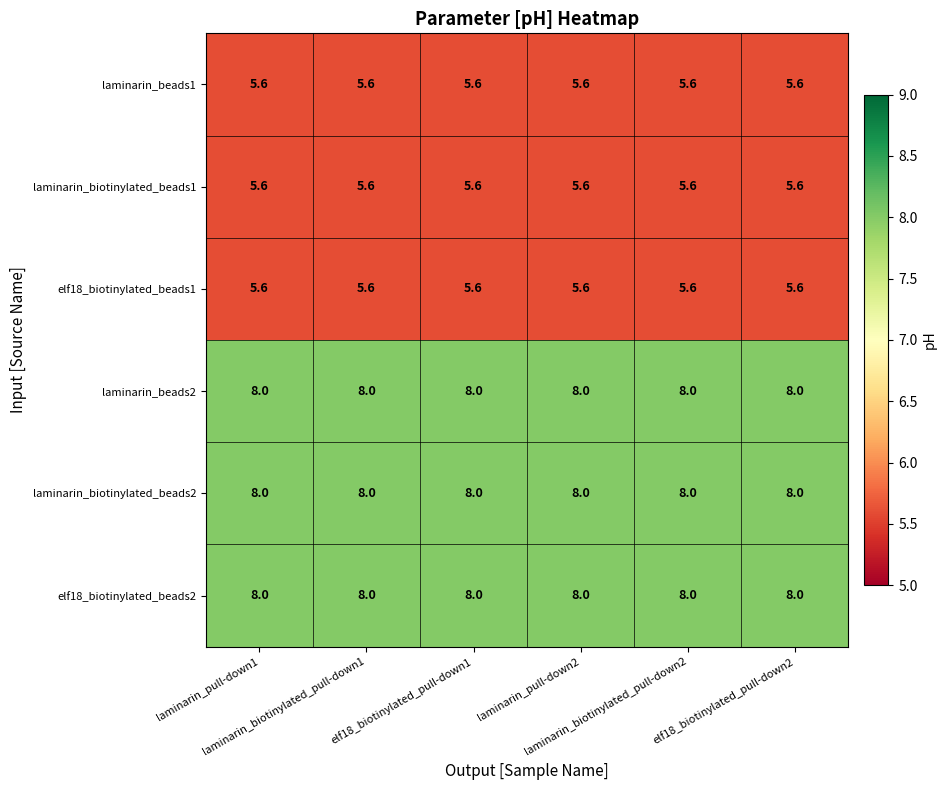

What is the difference between the highest and lowest values at laminarin_pull-down1?

2.4